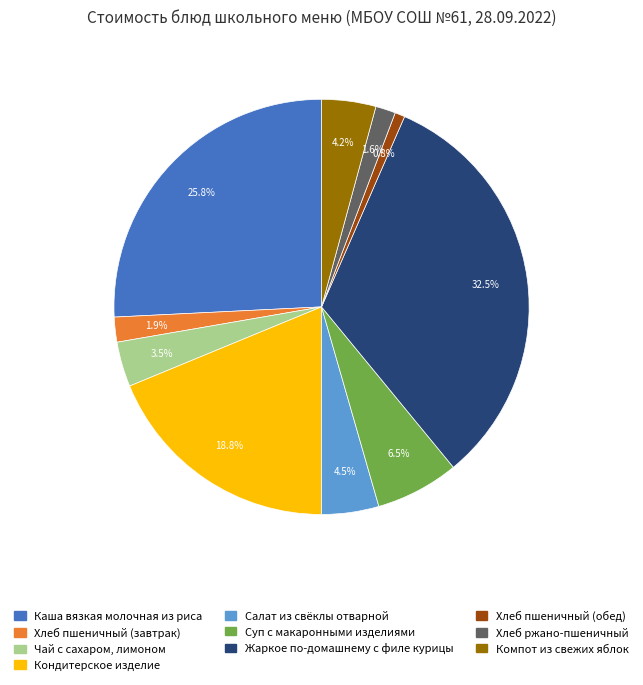

Is it true that Кондитерское изделие is 6% of the pie?

False